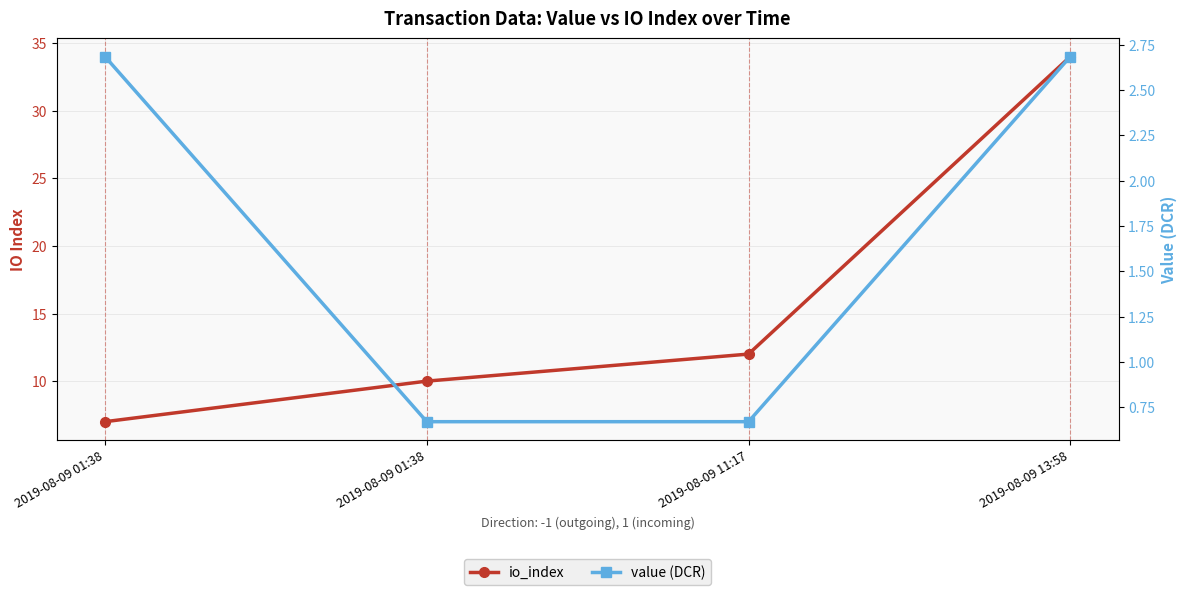

Reading left to right, list all the values displayed in this chart.

io_index: 7.0	10.0	12.0	34.0
value (DCR): 2.7	0.7	0.7	2.7